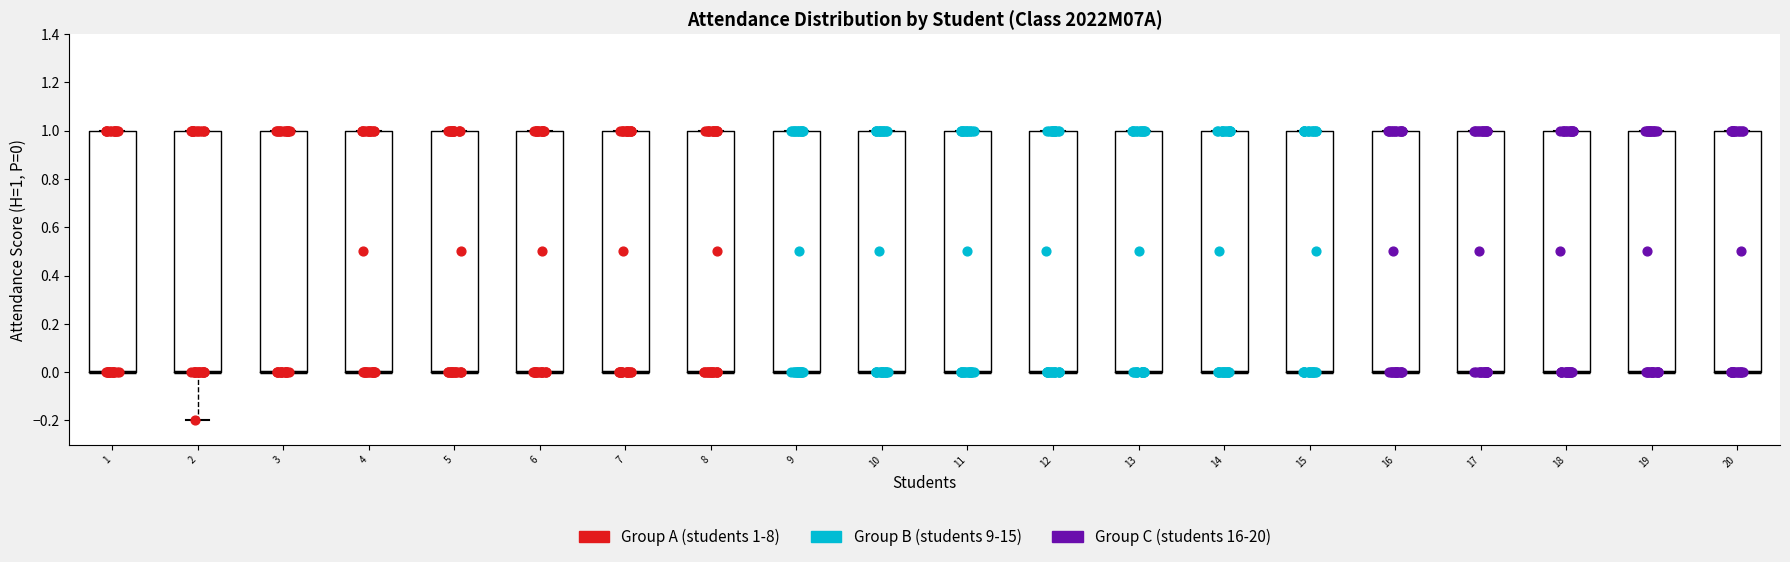

Reading left to right, read every box against the y-axis: the position of its median line, the range the box covers, and the ends of its whiskers. The values are not printed on the chart, so give them approximately, as read against the axis.

1: median 0.0 (drawn on the box's lower edge), box 0.0 to 1.0, whiskers 0.0 to 1.0
2: median 0.0 (drawn on the box's lower edge), box 0.0 to 1.0, whiskers -0.2 to 1.0
3: median 0.0 (drawn on the box's lower edge), box 0.0 to 1.0, whiskers 0.0 to 1.0
4: median 0.0 (drawn on the box's lower edge), box 0.0 to 1.0, whiskers 0.0 to 1.0
5: median 0.0 (drawn on the box's lower edge), box 0.0 to 1.0, whiskers 0.0 to 1.0
6: median 0.0 (drawn on the box's lower edge), box 0.0 to 1.0, whiskers 0.0 to 1.0
7: median 0.0 (drawn on the box's lower edge), box 0.0 to 1.0, whiskers 0.0 to 1.0
8: median 0.0 (drawn on the box's lower edge), box 0.0 to 1.0, whiskers 0.0 to 1.0
9: median 0.0 (drawn on the box's lower edge), box 0.0 to 1.0, whiskers 0.0 to 1.0
10: median 0.0 (drawn on the box's lower edge), box 0.0 to 1.0, whiskers 0.0 to 1.0
11: median 0.0 (drawn on the box's lower edge), box 0.0 to 1.0, whiskers 0.0 to 1.0
12: median 0.0 (drawn on the box's lower edge), box 0.0 to 1.0, whiskers 0.0 to 1.0
13: median 0.0 (drawn on the box's lower edge), box 0.0 to 1.0, whiskers 0.0 to 1.0
14: median 0.0 (drawn on the box's lower edge), box 0.0 to 1.0, whiskers 0.0 to 1.0
15: median 0.0 (drawn on the box's lower edge), box 0.0 to 1.0, whiskers 0.0 to 1.0
16: median 0.0 (drawn on the box's lower edge), box 0.0 to 1.0, whiskers 0.0 to 1.0
17: median 0.0 (drawn on the box's lower edge), box 0.0 to 1.0, whiskers 0.0 to 1.0
18: median 0.0 (drawn on the box's lower edge), box 0.0 to 1.0, whiskers 0.0 to 1.0
19: median 0.0 (drawn on the box's lower edge), box 0.0 to 1.0, whiskers 0.0 to 1.0
20: median 0.0 (drawn on the box's lower edge), box 0.0 to 1.0, whiskers 0.0 to 1.0